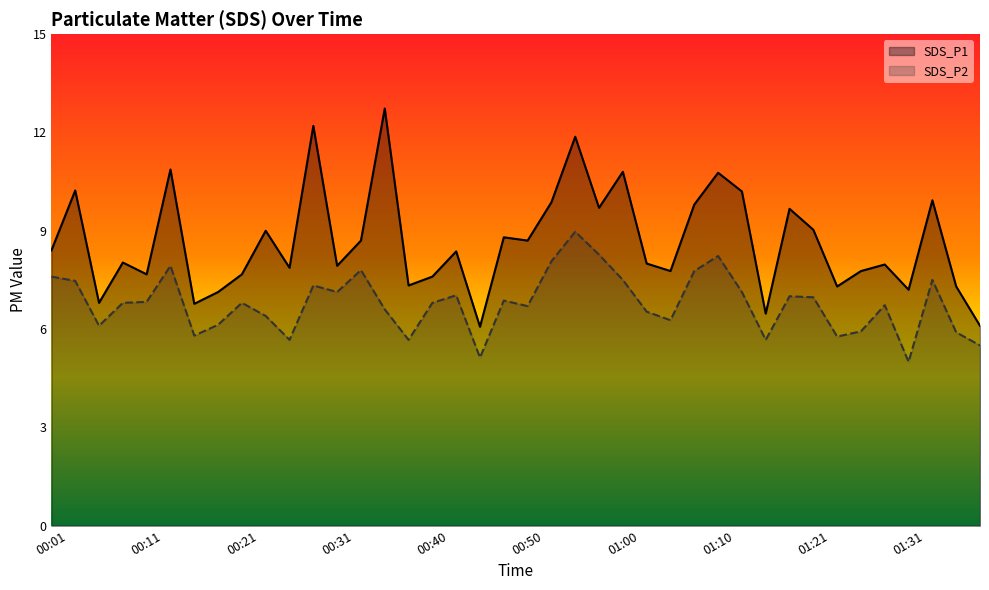

Which label corresponds to the smallest value in the chart?

01:31